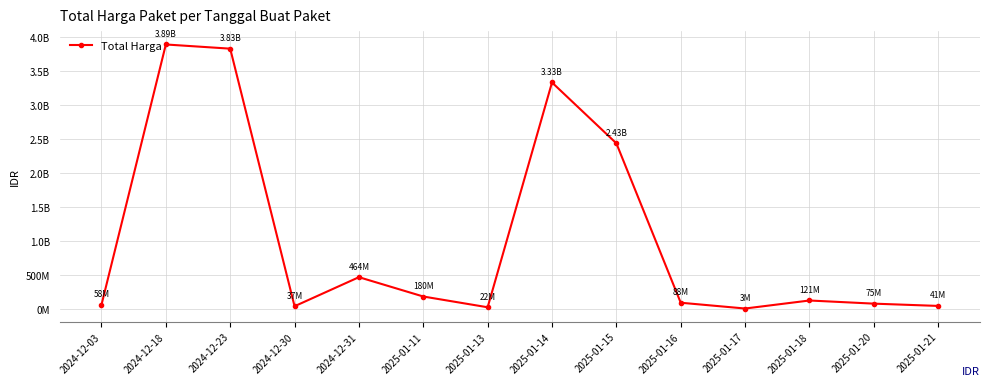

Reading left to right, transcribe all the data shown in this chart.

2024-12-03=58272000	2024-12-18=3889401600	2024-12-23=3827760000	2024-12-30=36778000	2024-12-31=464445888	2025-01-11=179922180	2025-01-13=21588000	2025-01-14=3330000000	2025-01-15=2434600000	2025-01-16=88435200	2025-01-17=3245000	2025-01-18=121282530	2025-01-20=75000000	2025-01-21=41420000